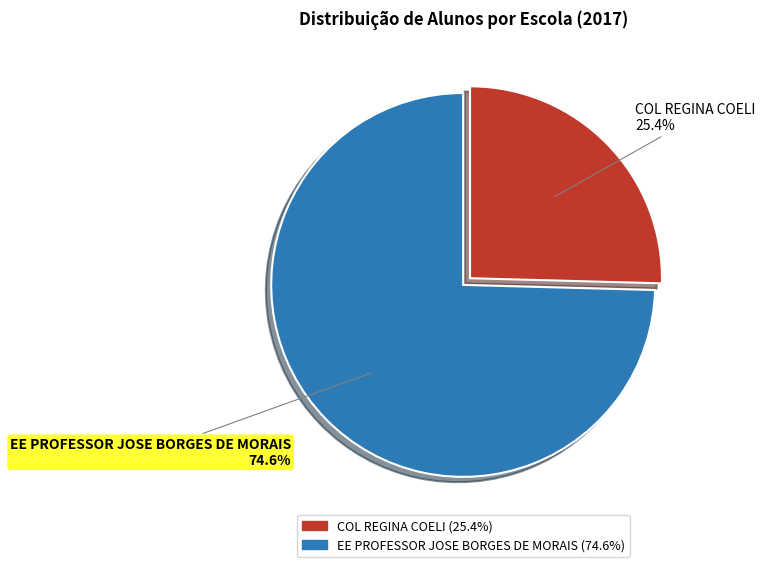

The EE PROFESSOR JOSE BORGES DE MORAIS slice represents 75% of the pie. True or false?

True